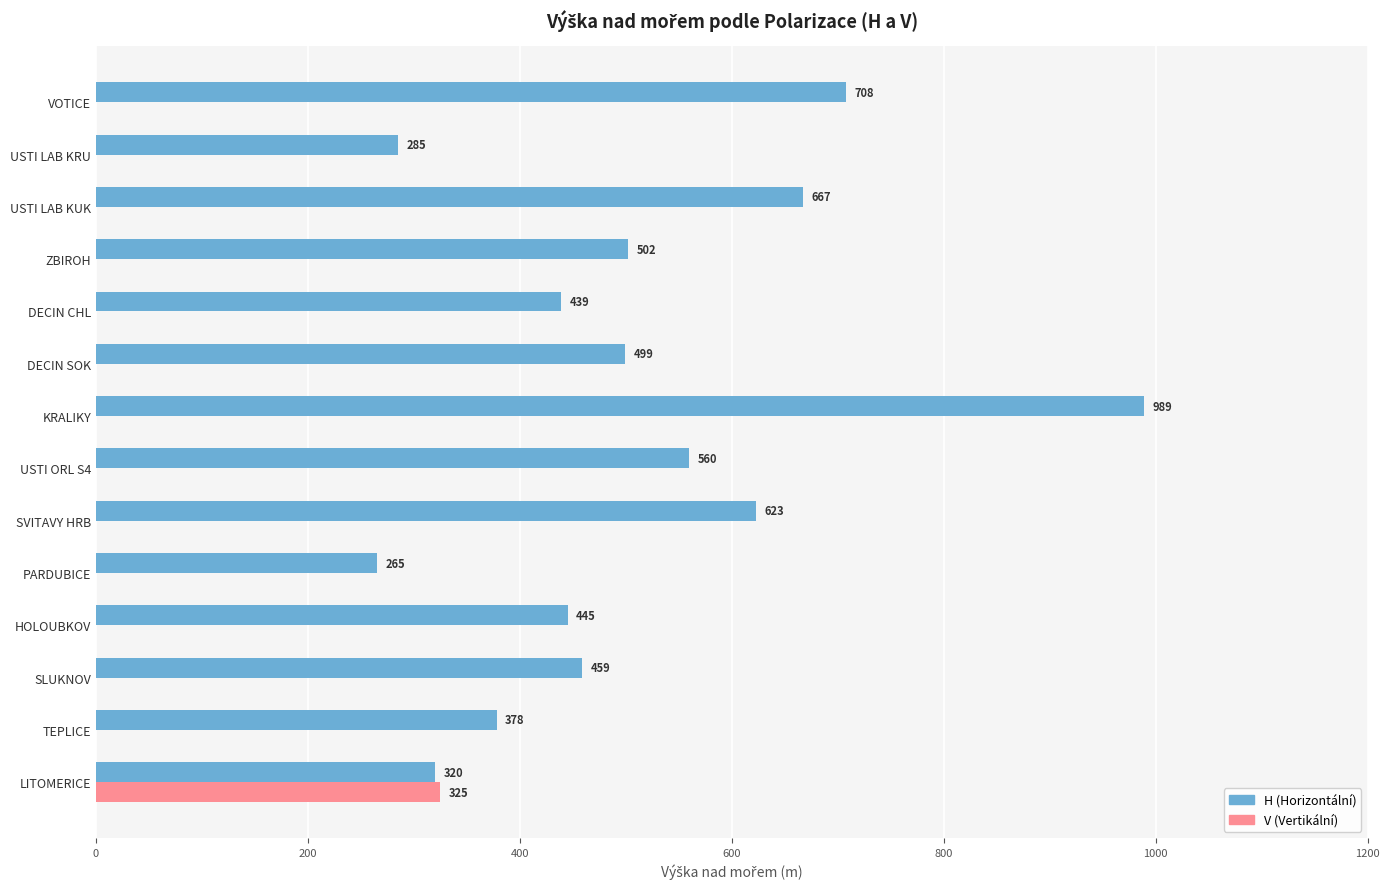

At which category is the sum across all series the highest?

KRALIKY